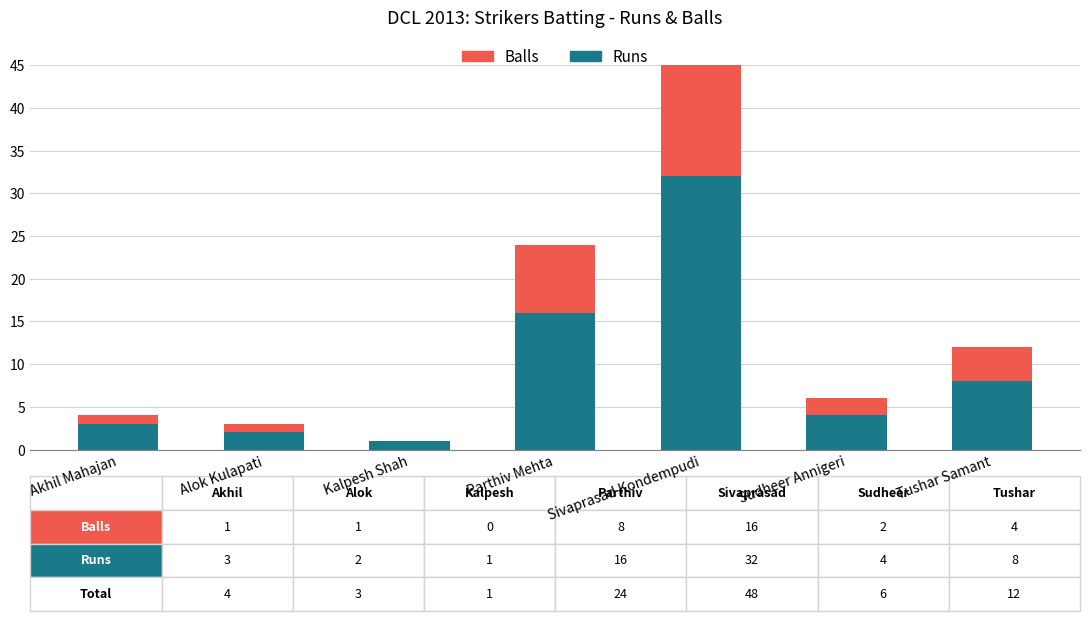

Between Tushar Samant and Sivaprasad Kondempudi, which is larger?

Sivaprasad Kondempudi